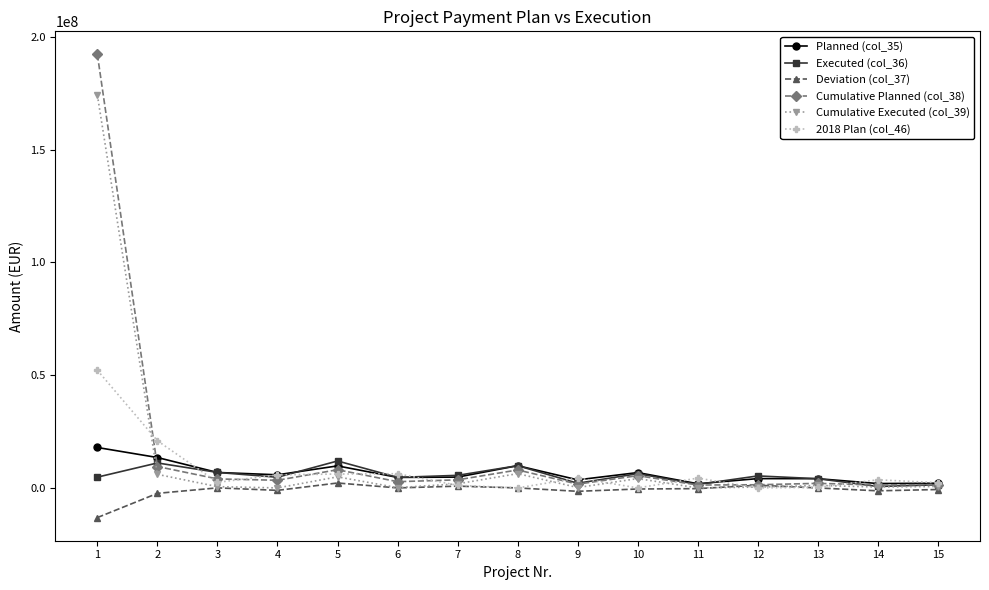

Is this an area chart (filled region under the line)?

No